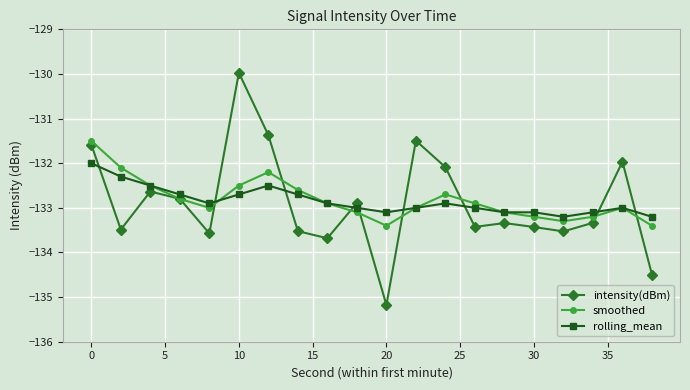

List the series in order of their peak value, lowest first.

rolling_mean, smoothed, intensity(dBm)